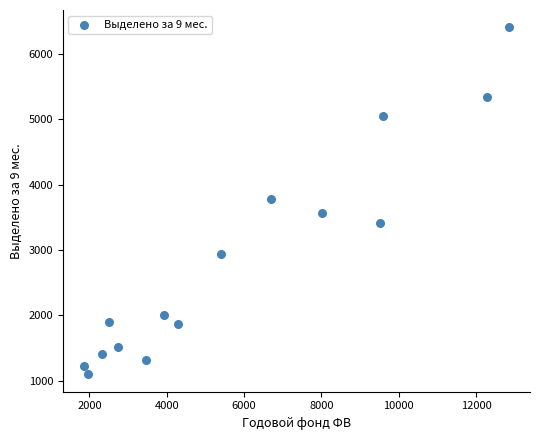

What is the range of X values (max minus min)?

10987